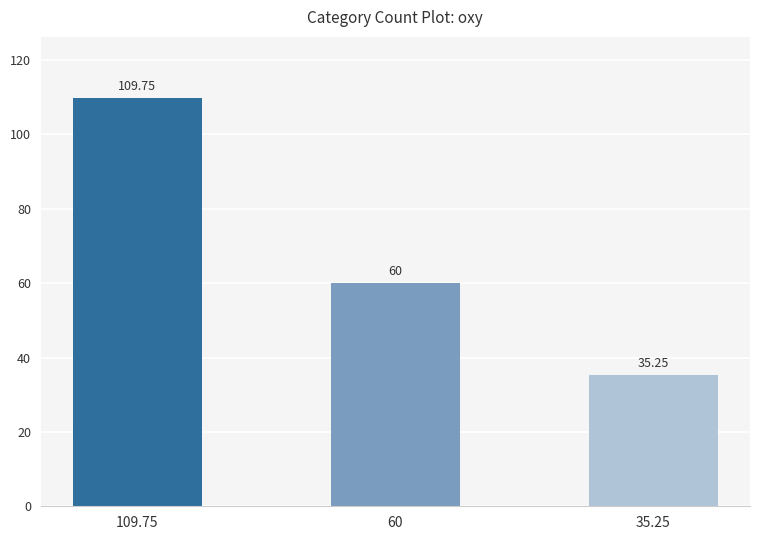

The value at 109.75 is 109.8. True or false?

True